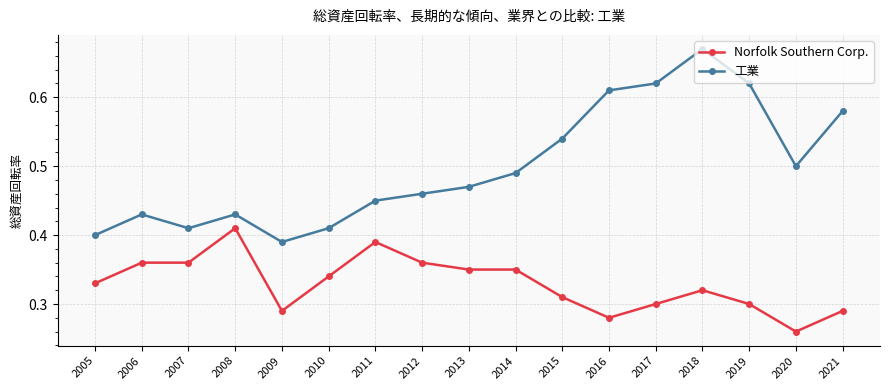

What is the spread (max minus min) of values at 2010?

0.1